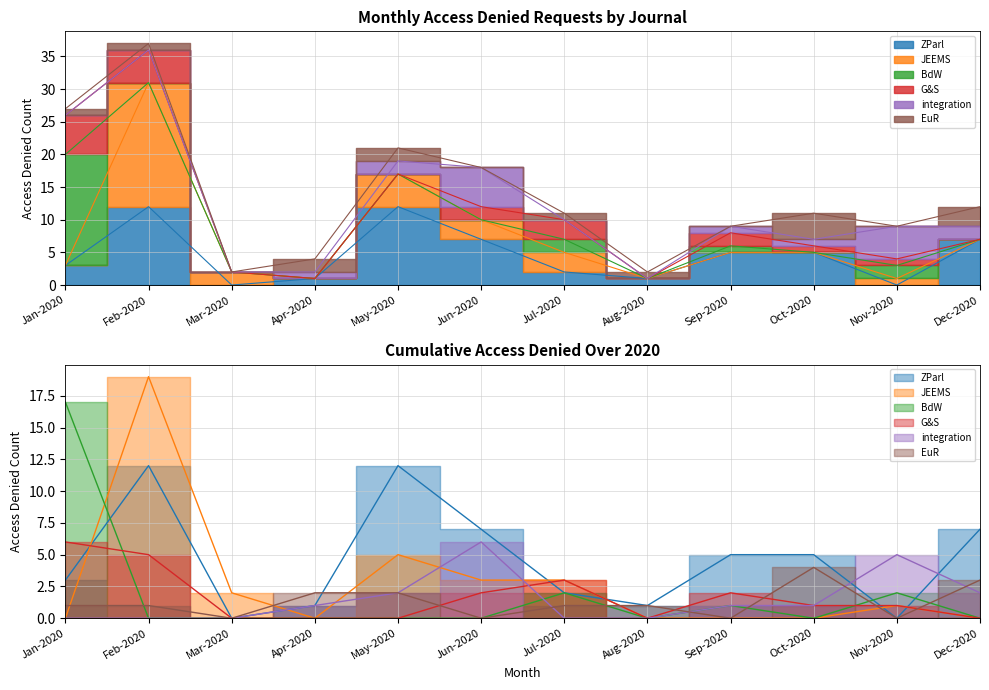

What is the sum of the integration values at May-2020 and Jul-2020?

2